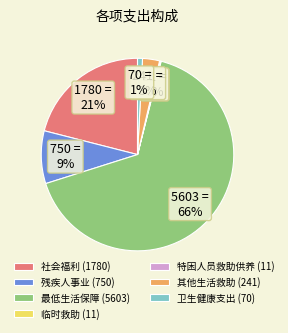

Which slice represents more than half of the pie?

最低生活保障